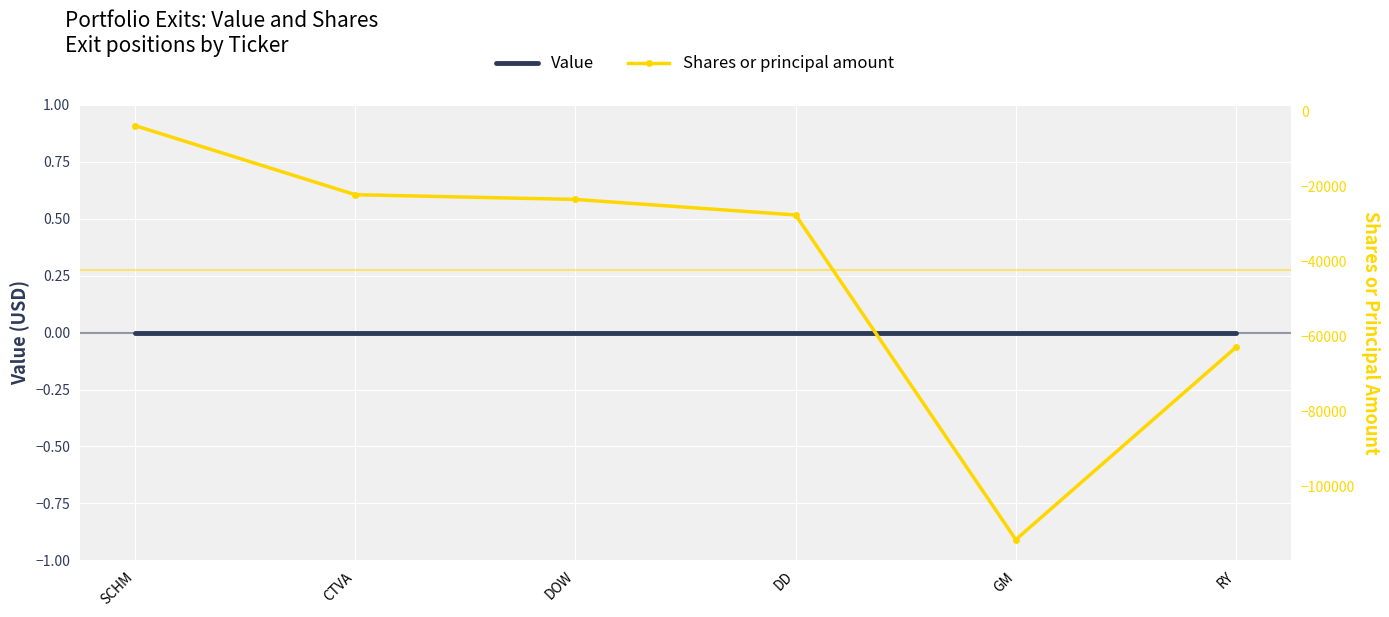

How many lines are shown in the chart?

2